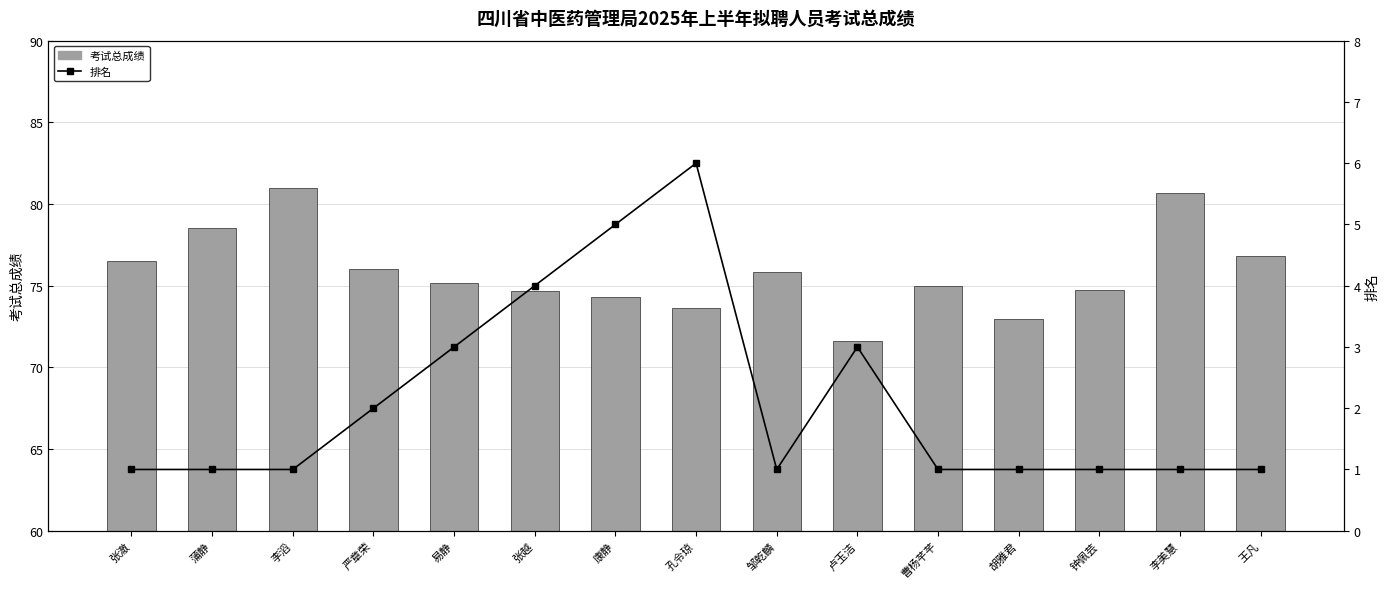

Which series changed the most between 张澈 and 胡雅君?

考试总成绩